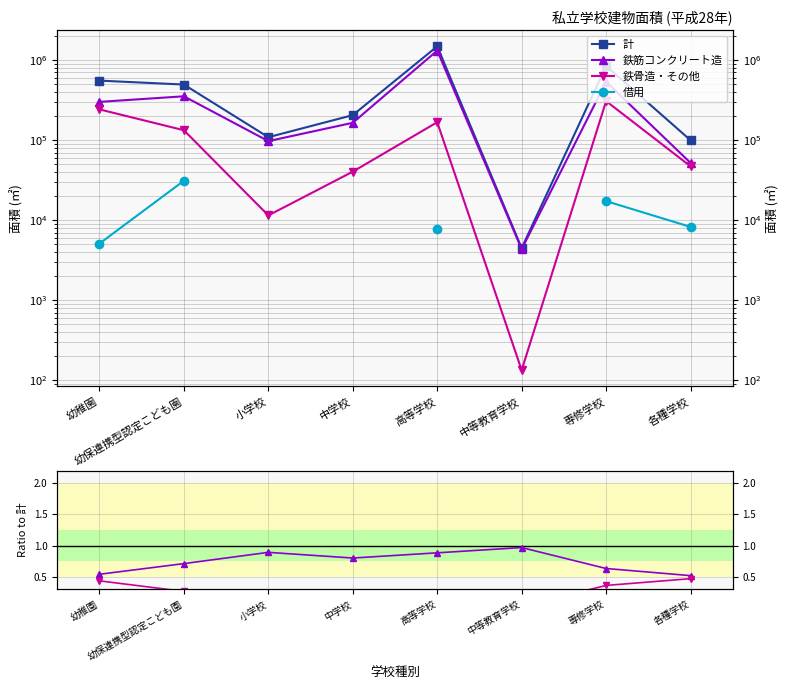

At which category does 計 reach its first local valley?

小学校